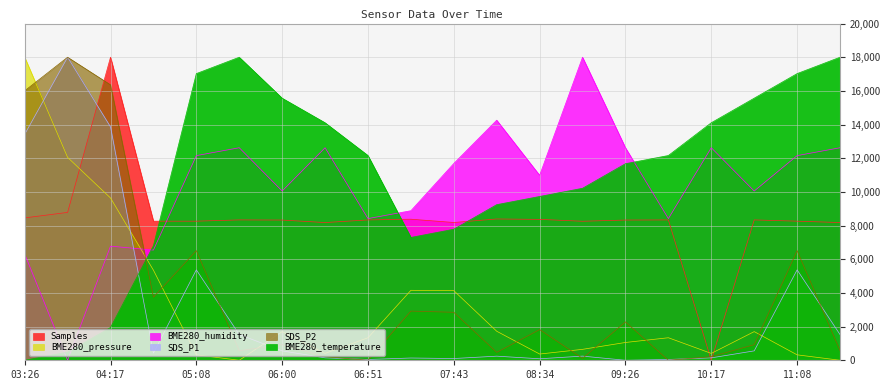

Reading left to right, transcribe all the data shown in this chart.

Samples: 8457.2	8783.8	18000.0	8261.6	8262.1	8337.1	8328.4	8180.5	8335.6	8379.3	8184.3	8392.3	8369.3	8257.3	8328.9	8335.6	0.0	8337.1	8262.1	8180.5
SDS_P1: 13420.4	18000.0	13861.1	427.5	5370.4	1529.6	558.9	143.7	48.4	134.5	103.9	244.1	89.2	247.1	0.0	48.4	143.7	558.9	5370.4	1529.6
SDS_P2: 16004.8	18000.0	16361.0	3748.2	6513.1	570.1	926.4	213.8	0.0	2921.6	2850.4	470.3	1824.2	114.0	2280.3	0.0	213.8	926.4	6513.1	570.1
BME280_temperature: 0.0	486.5	1945.9	6810.8	17027.0	18000.0	15567.6	14108.1	12162.2	7297.3	7783.8	9243.2	9729.7	10216.2	11675.7	12162.2	14108.1	15567.6	17027.0	18000.0
BME280_humidity: 6311.7	0.0	6779.2	6545.5	12155.8	12623.4	10051.9	12623.4	8415.6	8883.1	11688.3	14259.7	10987.0	18000.0	12623.4	8415.6	12623.4	10051.9	12155.8	12623.4
BME280_pressure: 18000.0	12050.8	9639.6	5351.9	323.2	0.0	1702.2	407.8	1338.4	4155.7	4135.4	1724.2	370.6	649.7	1057.5	1338.4	407.8	1702.2	323.2	0.0